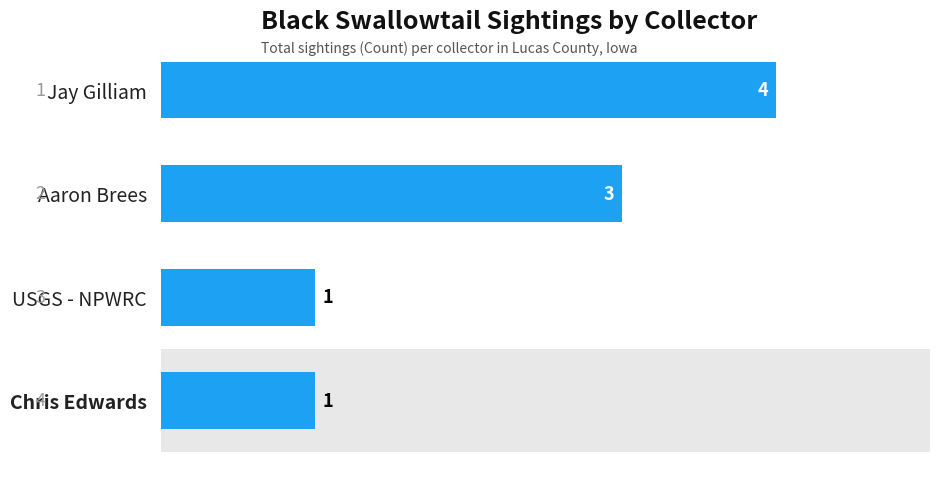

What position from the top is USGS - NPWRC?

3